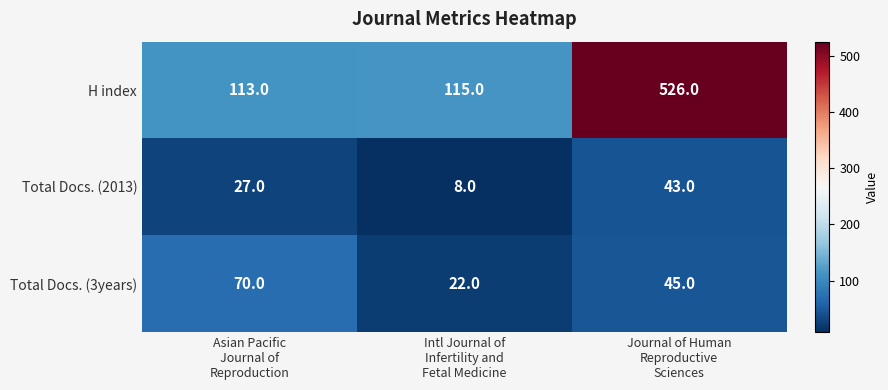

What is the highest value of the H index series?

526